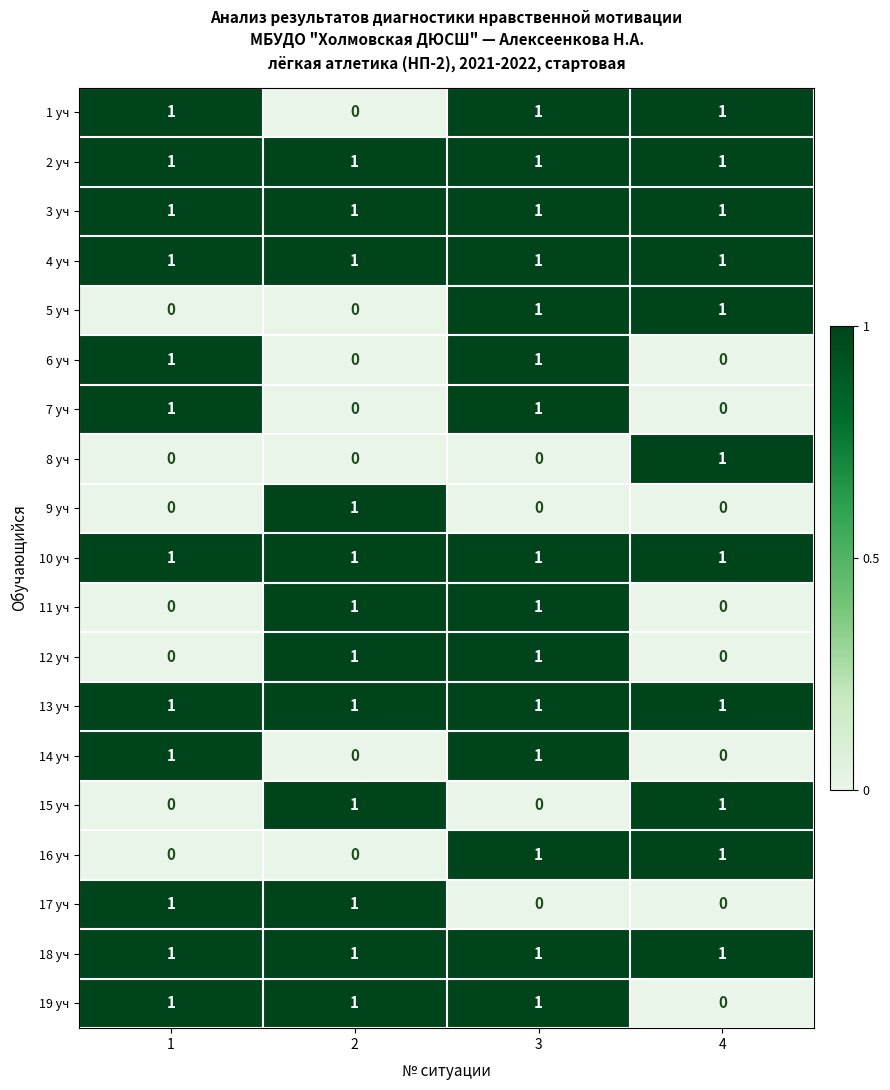

True or false: 13 уч has a value of 1 at 1.

True